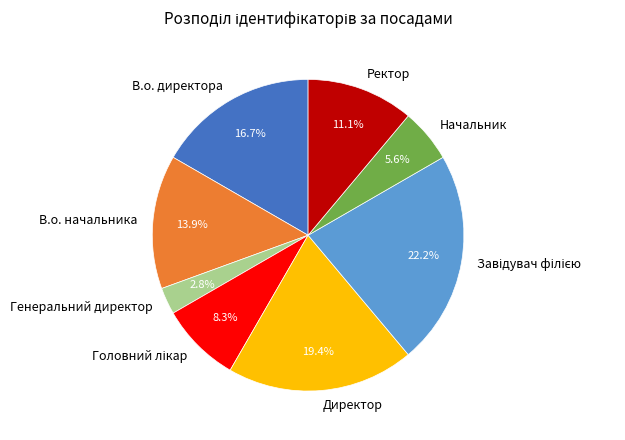

Is there any slice that represents more than half of the pie?

No